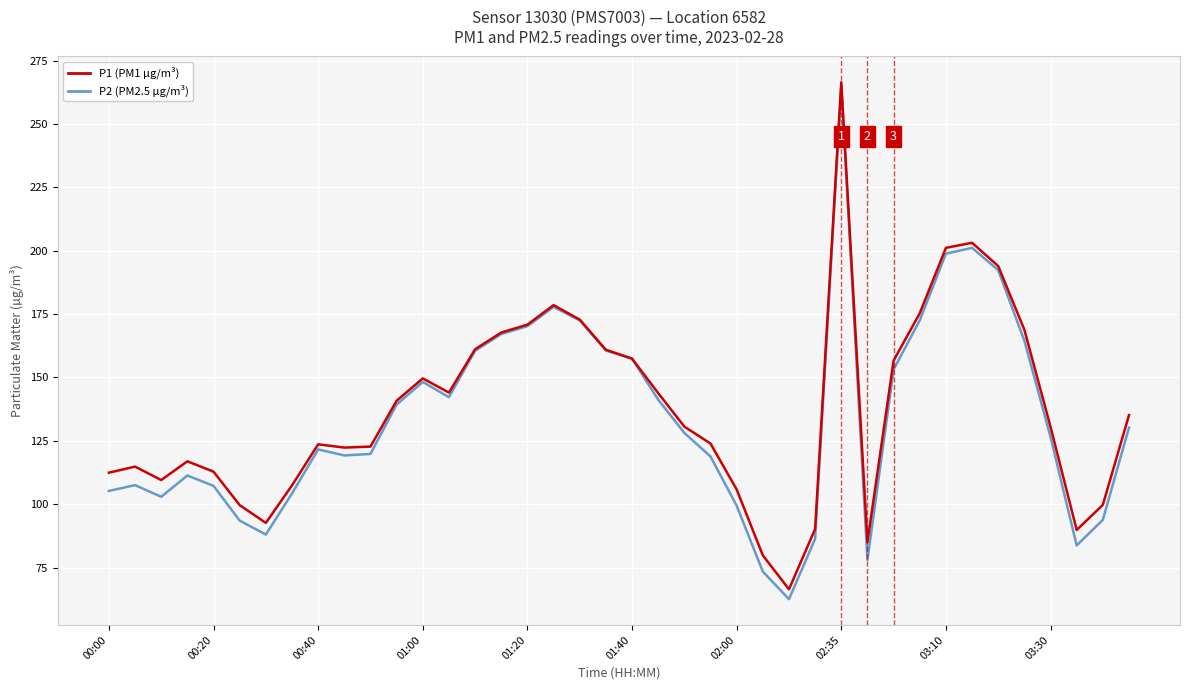

What is the smallest value displayed?

62.5